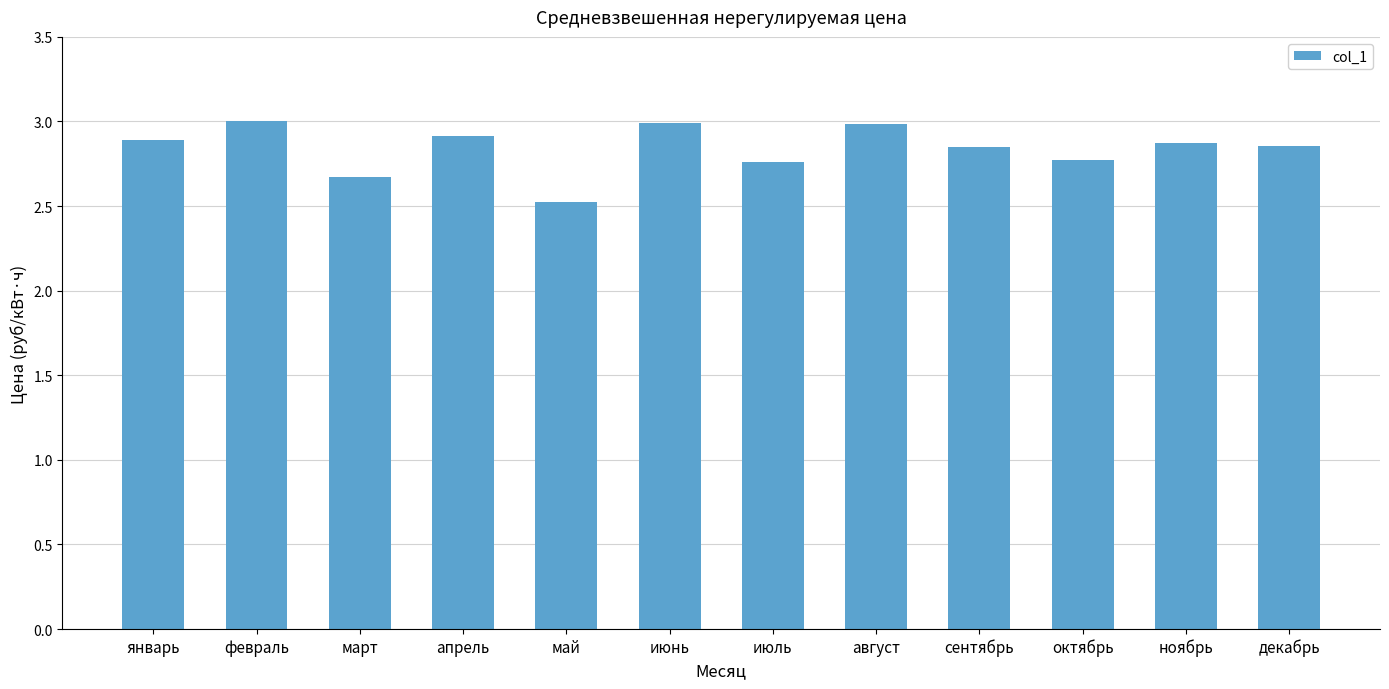

Are the bars grouped side by side (vs. stacked)?

No